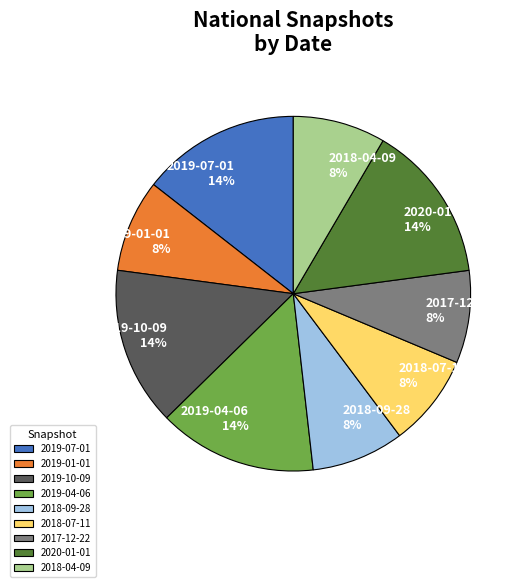

Is it true that 2018-07-11 is 8% of the pie?

True